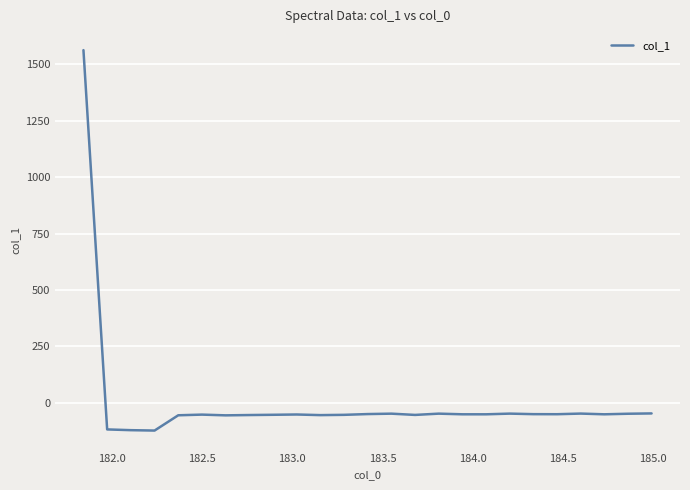

What is the difference between the maximum and minimum values?

1686.3